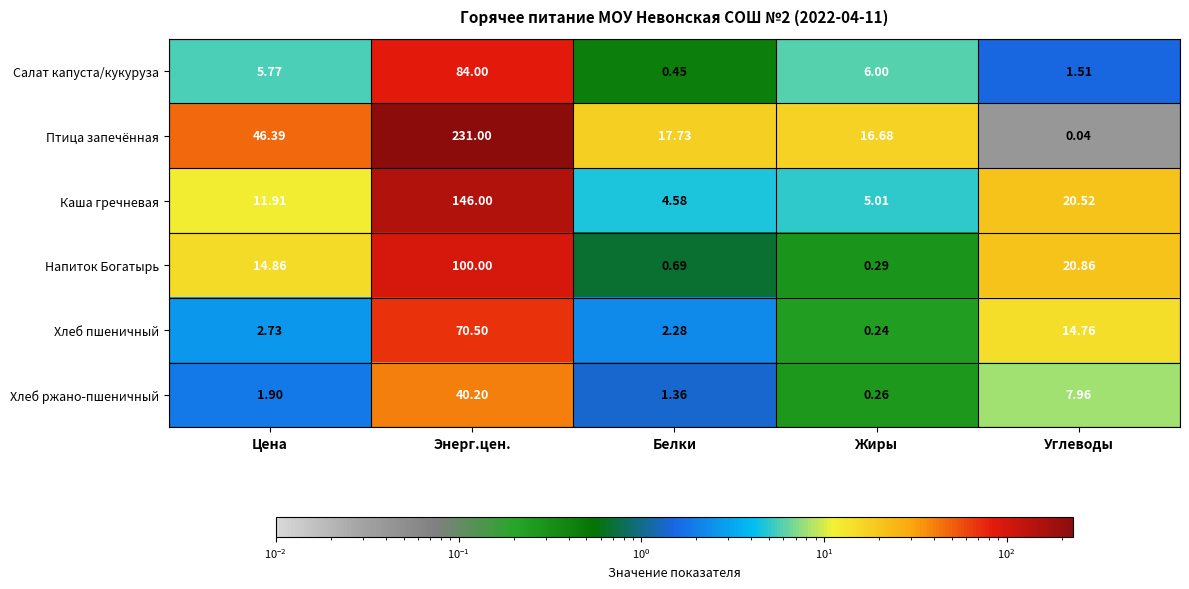

Which category has the highest value across all series?

Энерг.цен.